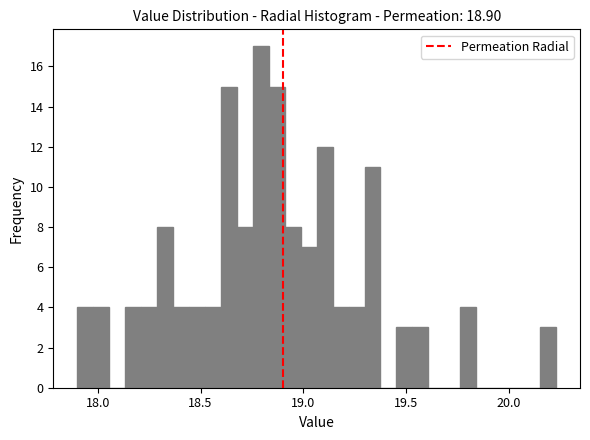

Read against the x-axis, roughly where is the centre of the tallest bar?

18.80